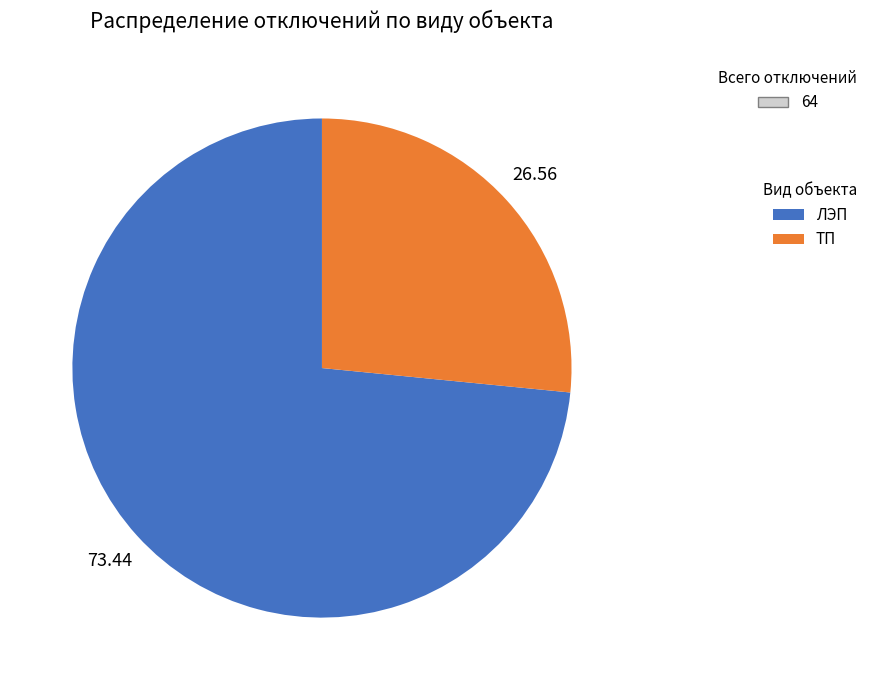

The ТП slice represents 13% of the pie. True or false?

False